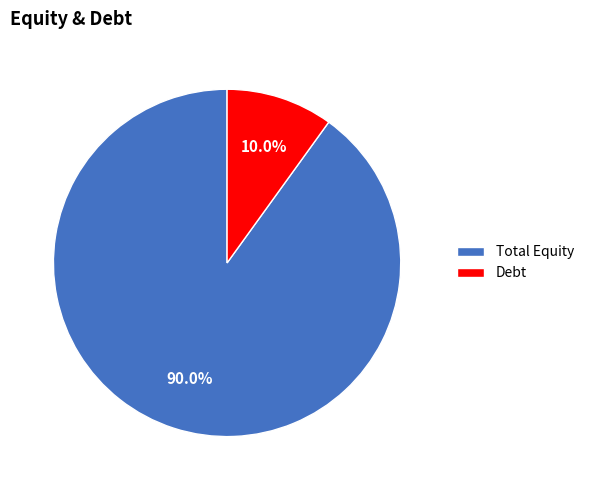

Between Debt and Total Equity, which is larger?

Total Equity